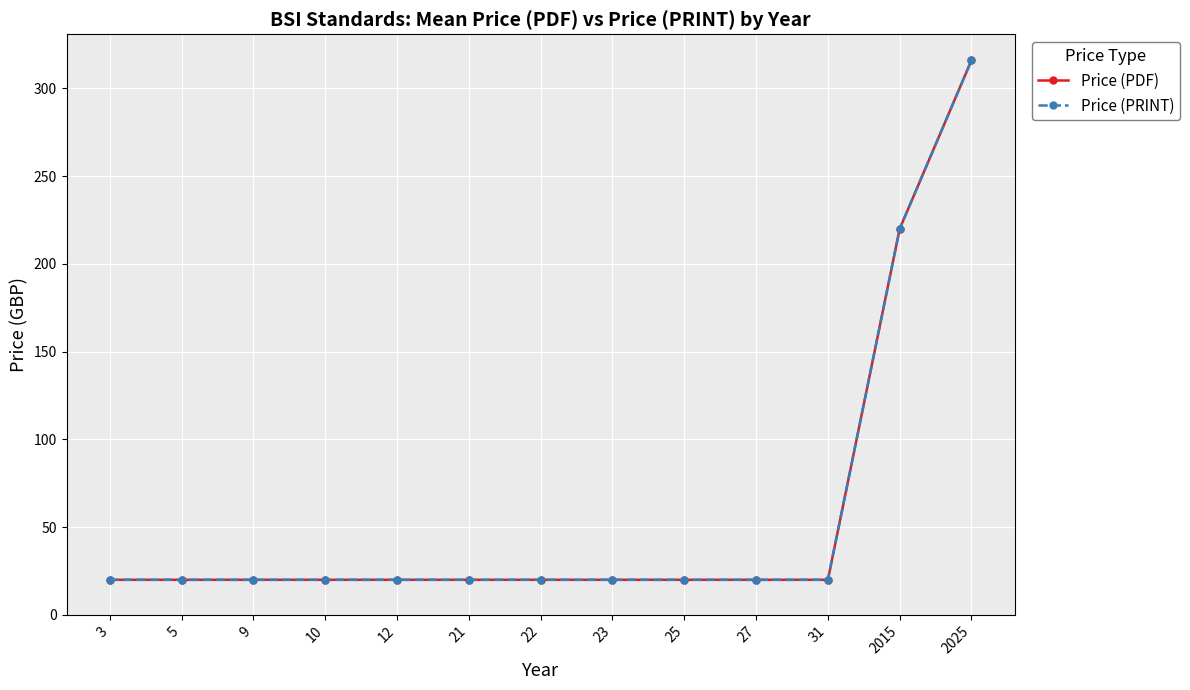

What is the minimum value shown in the chart?

20.0